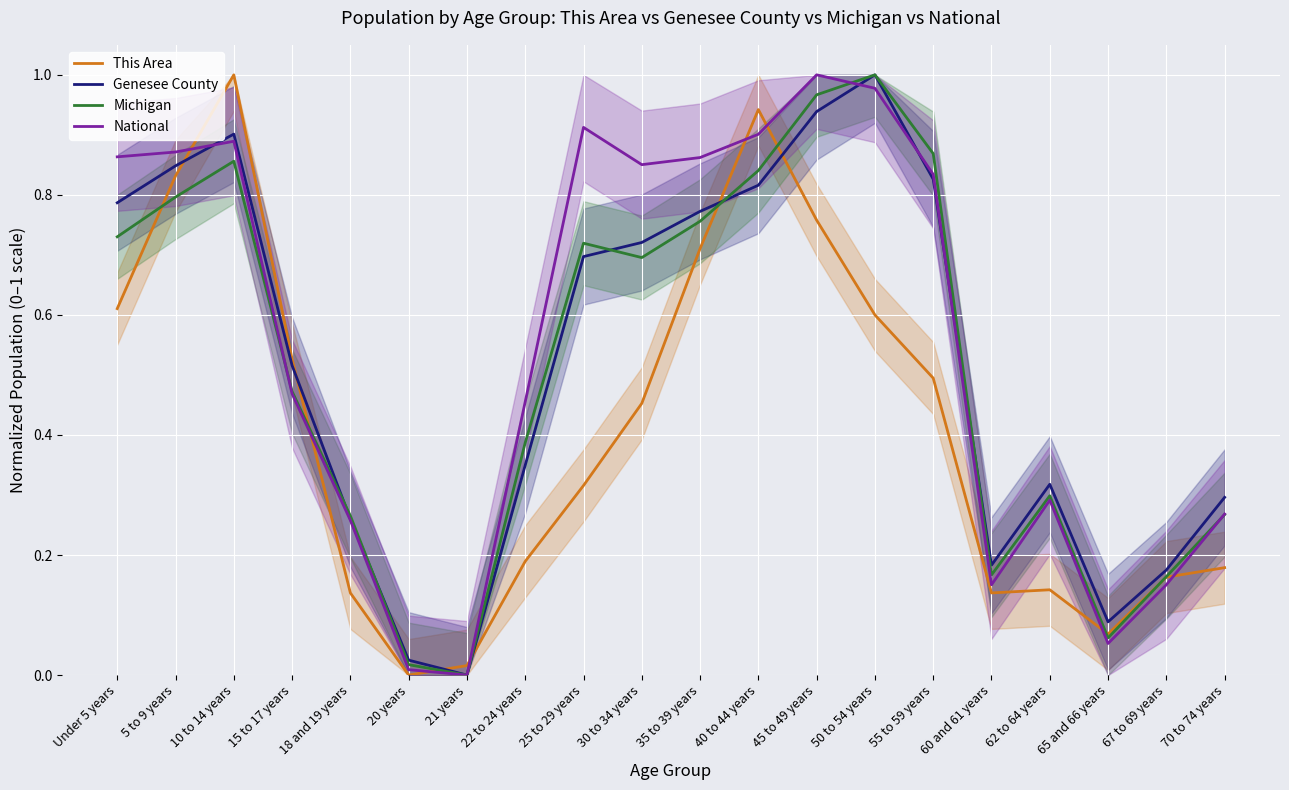

What is the sum of the This Area values at 22 to 24 years and 25 to 29 years?

0.5